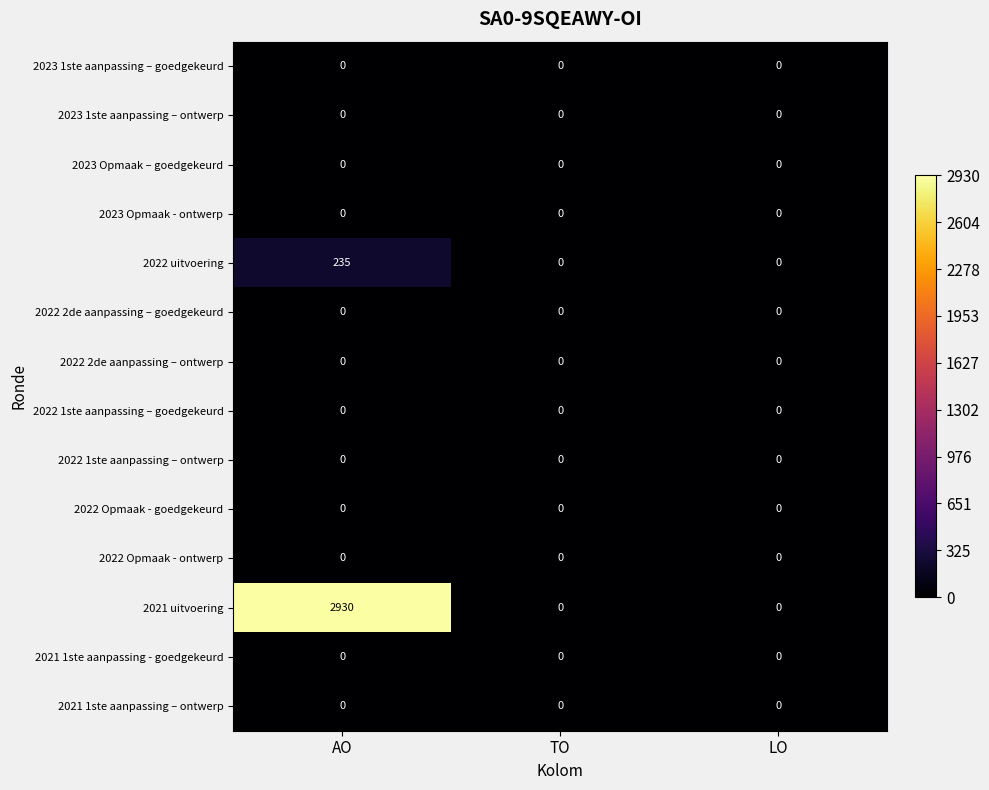

Which series changed the most between AO and TO?

2021 uitvoering